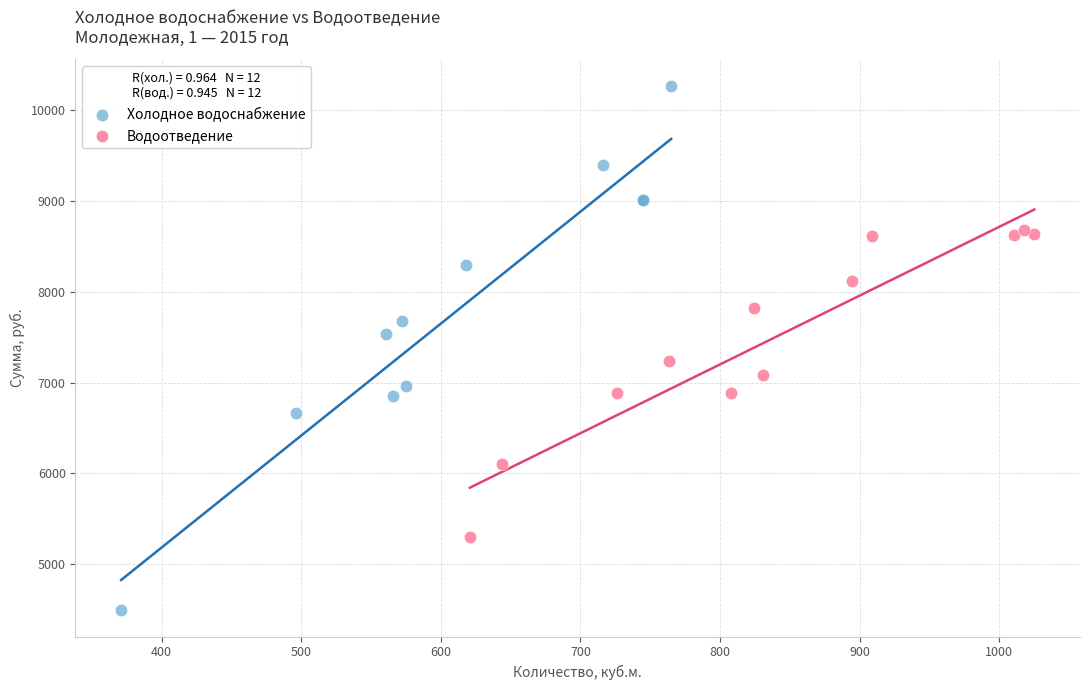

Which series contains the highest Y value?

Холодное водоснабжение